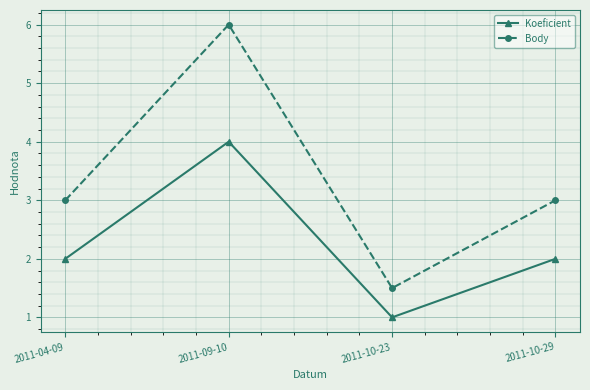

Which series has the largest range (max minus min)?

Body